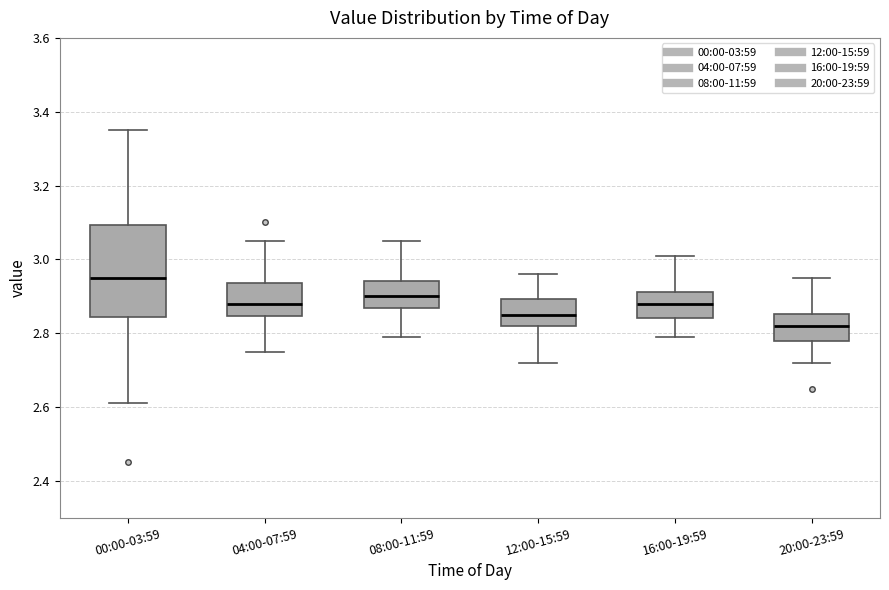

Comparing the boxes themselves (not the whiskers), which one is the tallest?

00:00-03:59